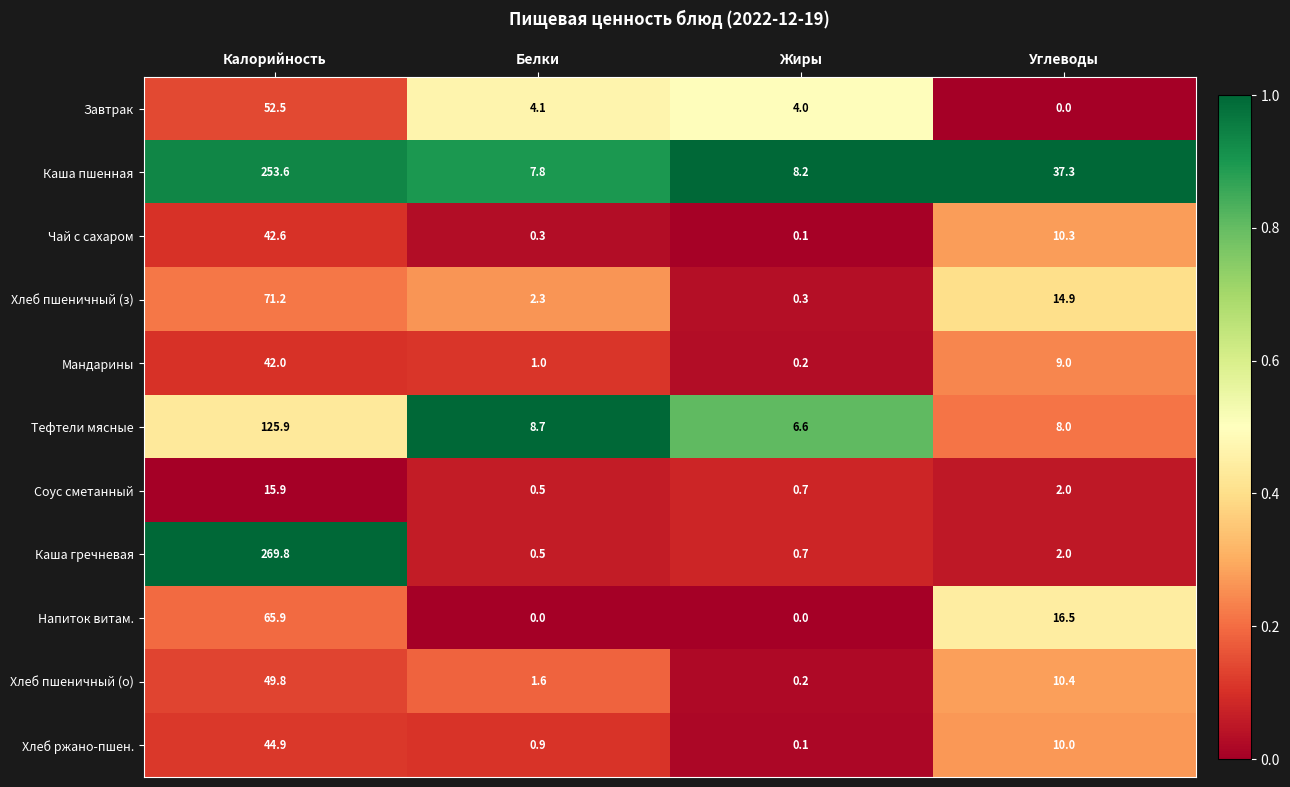

What is the difference between the Завтрак values at Калорийность and Жиры?

48.5